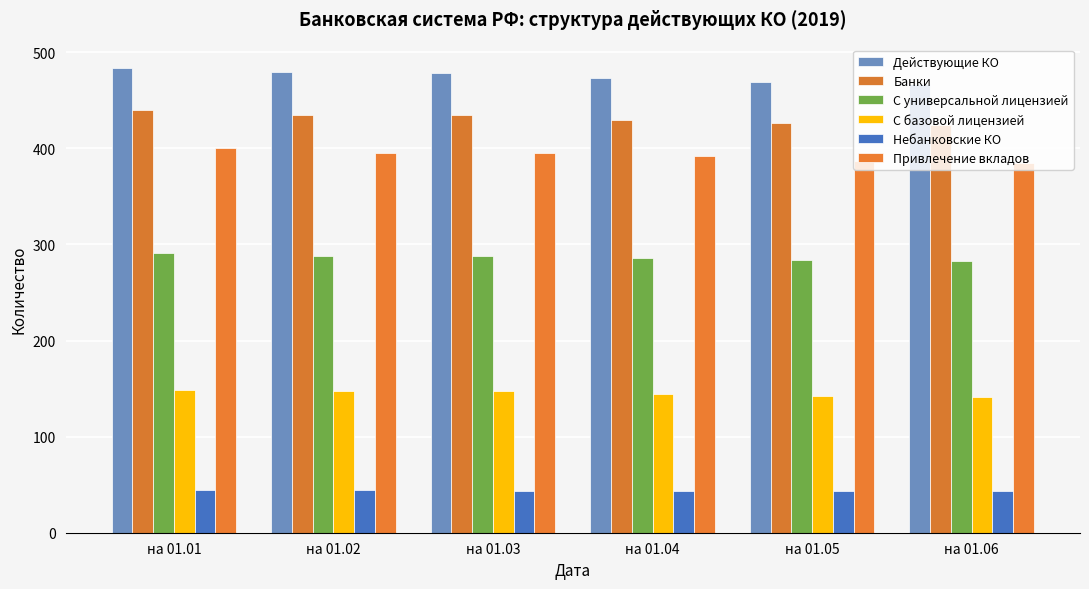

How many data points in Действующие КО are less than 478?

3